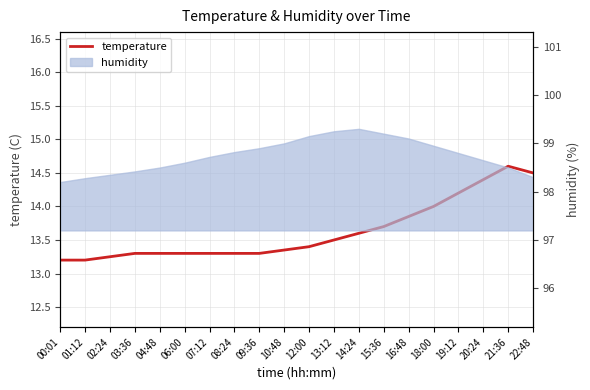

How many lines are shown in the chart?

1